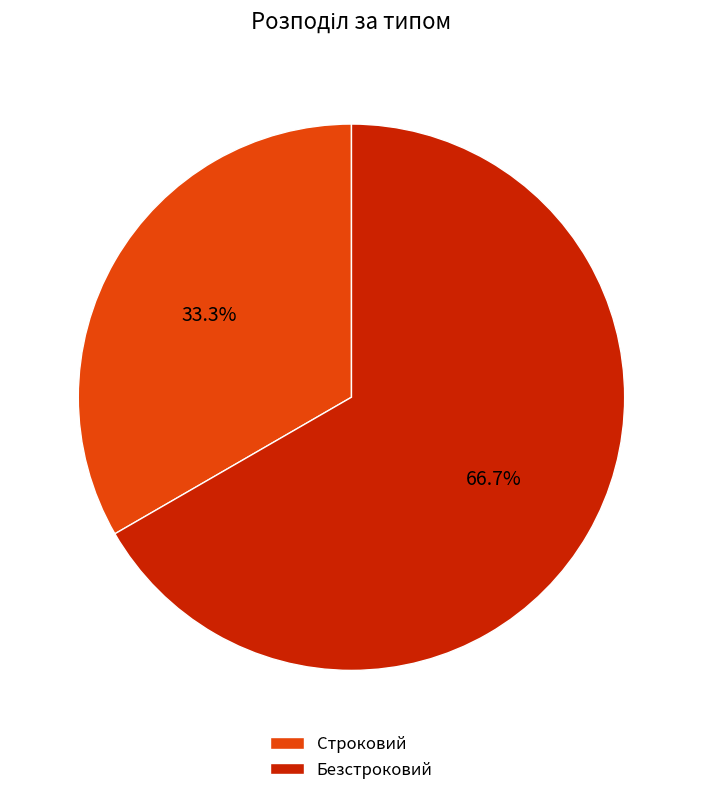

Which slice represents more than half of the pie?

Безстроковий